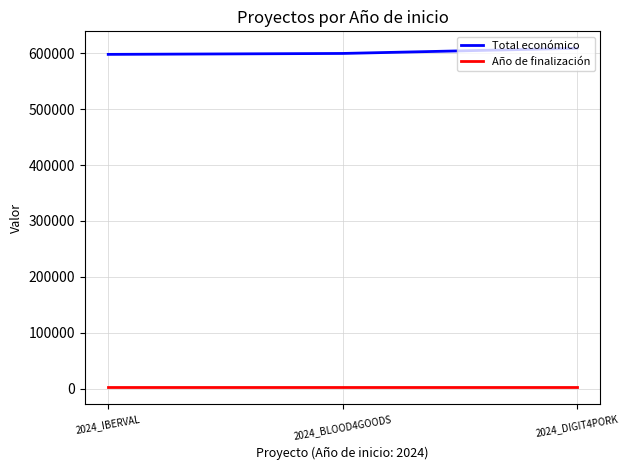

Which series changed the most between 2024_IBERVAL and 2024_DIGIT4PORK?

Total económico